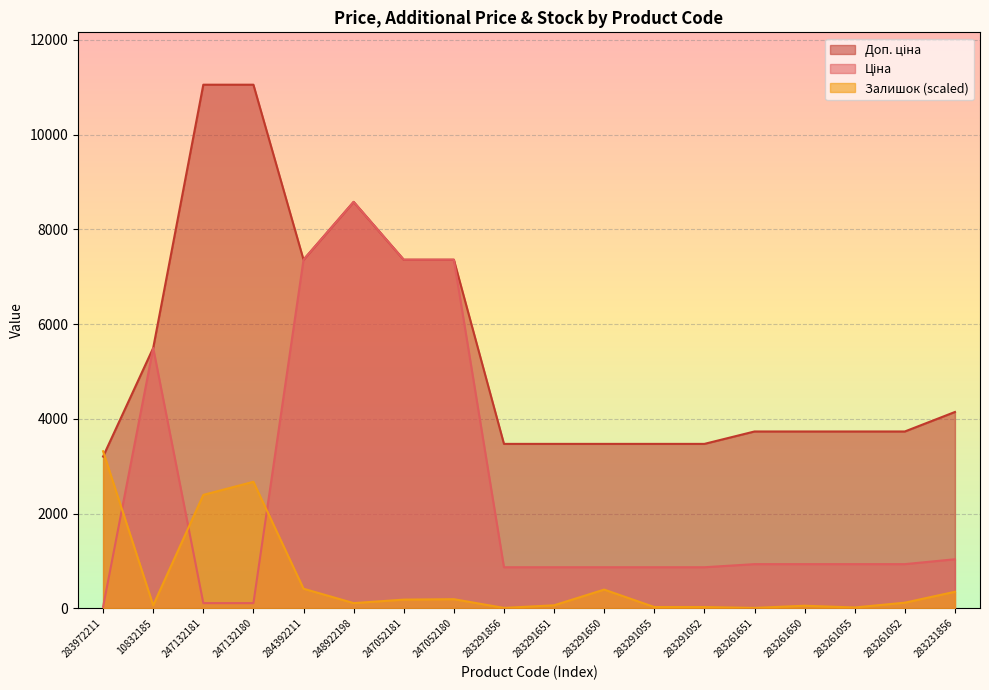

Which series changed the most between 283972211 and 283261052?

Залишок (scaled)